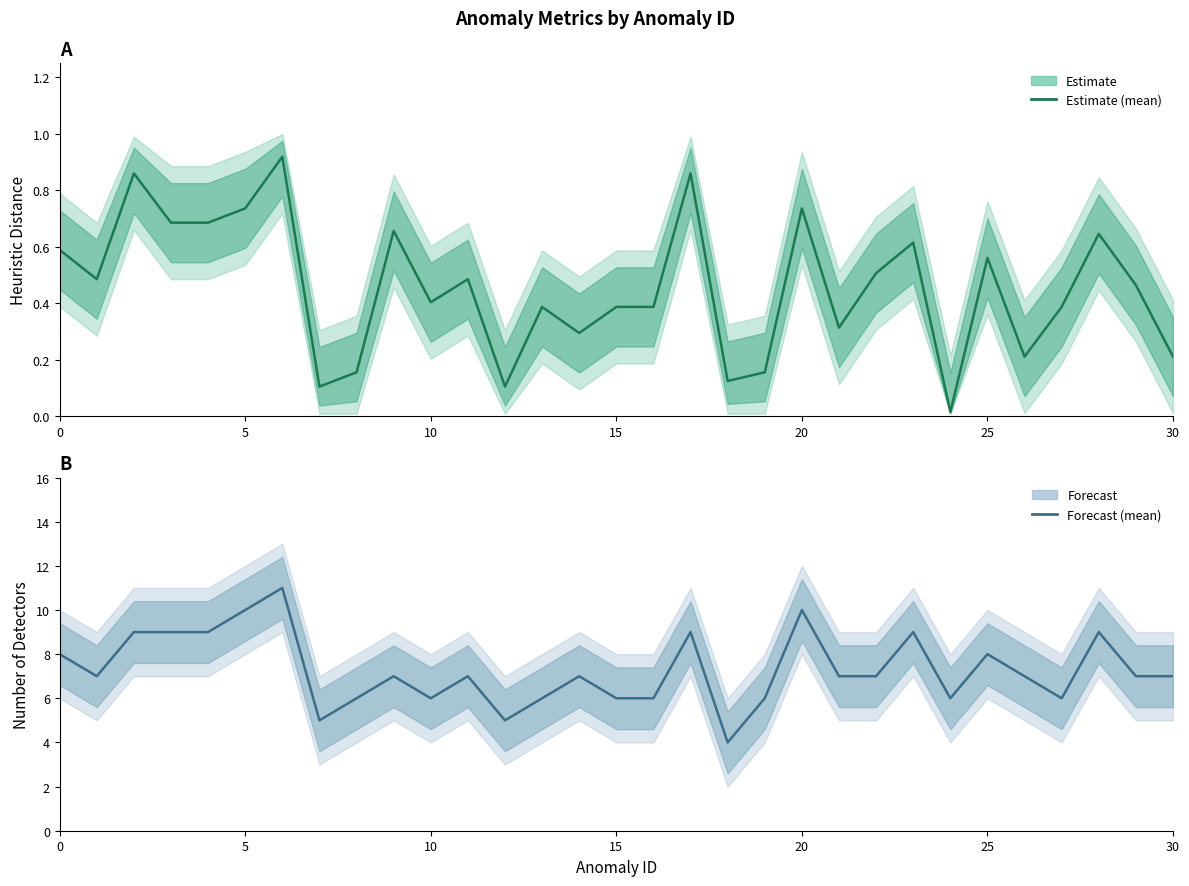

How many lines are shown in the chart?

2